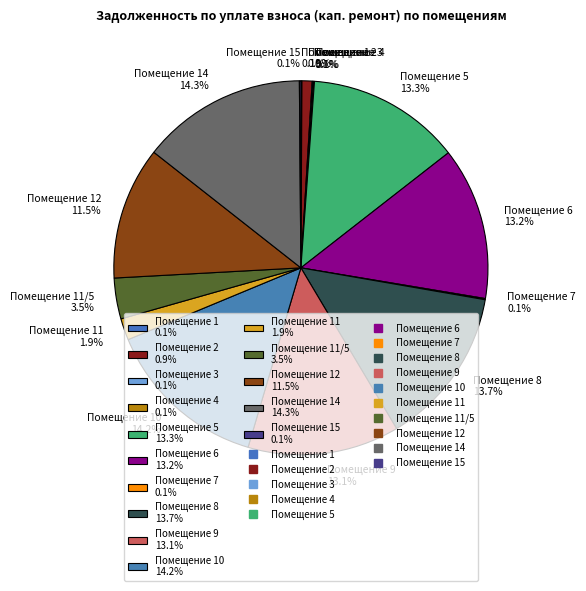

Is the sum of Помещение 5 13.3% and Помещение 12 11.5% greater than half?

No